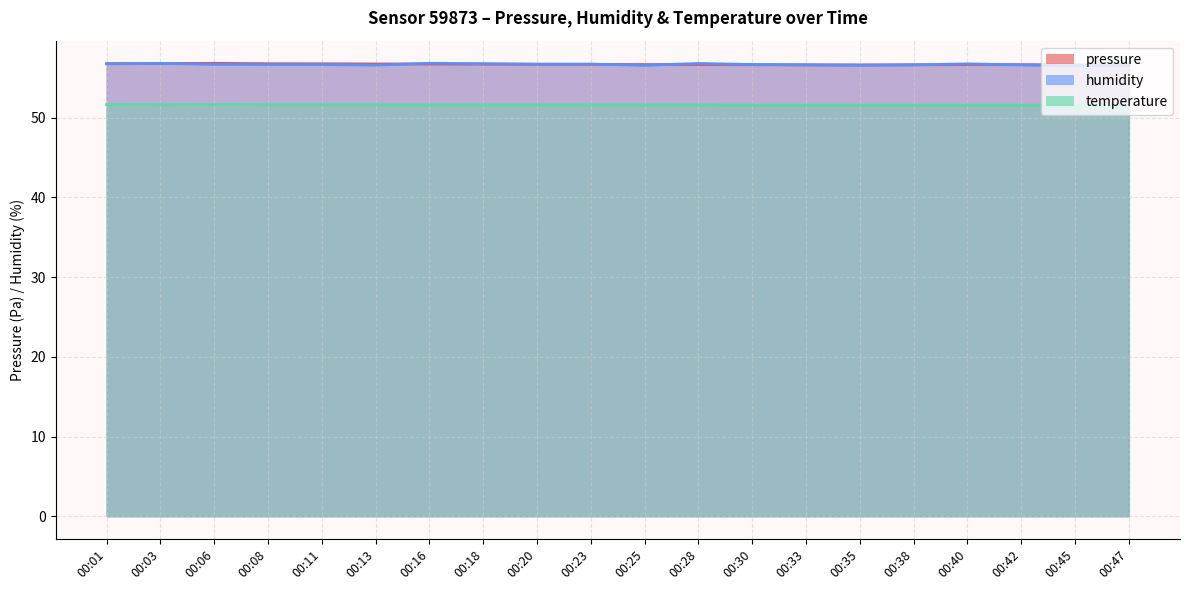

Where is humidity nearest to the value 56?

00:45